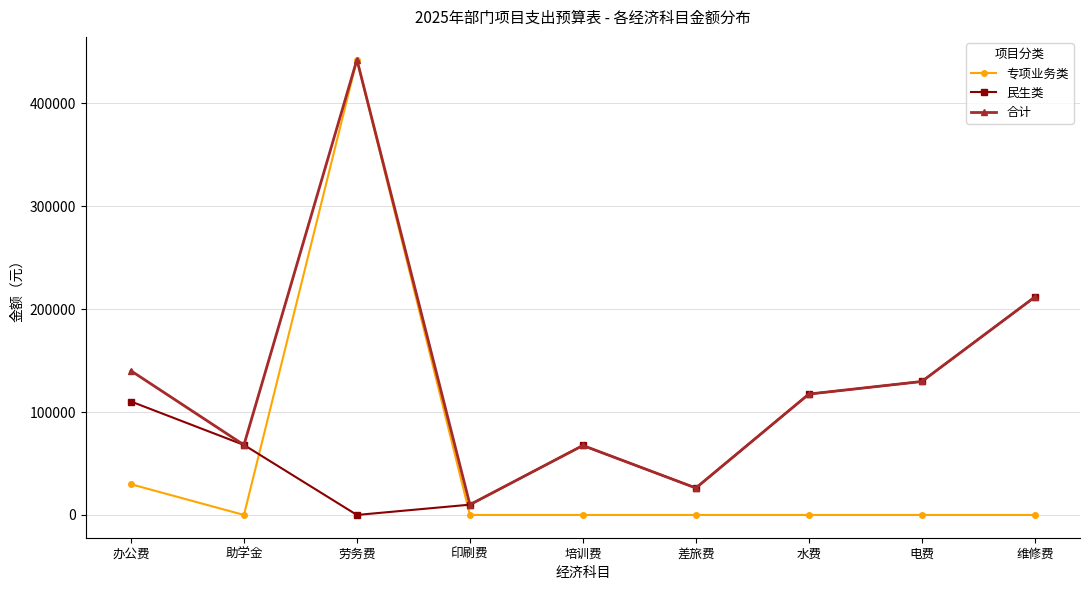

True or false: 民生类 has a value of 129647.9 at 电费.

True